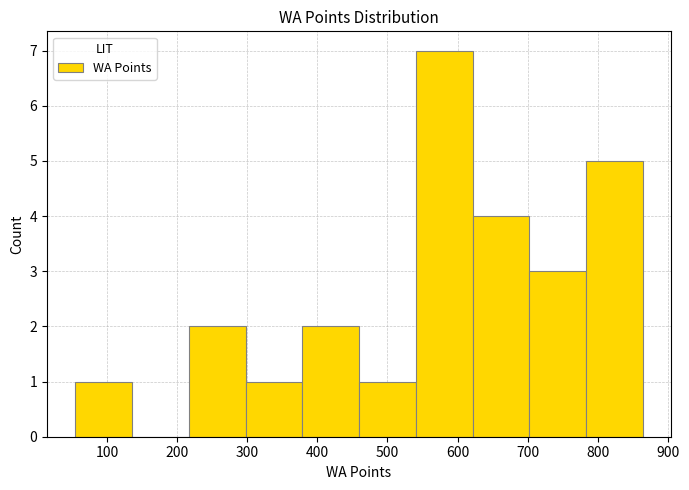

Reading left to right, list every bar in this chart as the range it spans on the x-axis followed by its height. Neither the bar edges nor the heights are printed on the chart, so give them approximately, as read against the axes.

60 to 140: 1
140 to 220: 0
220 to 300: 2
300 to 380: 1
380 to 460: 2
460 to 540: 1
540 to 620: 7
620 to 700: 4
700 to 780: 3
780 to 860: 5